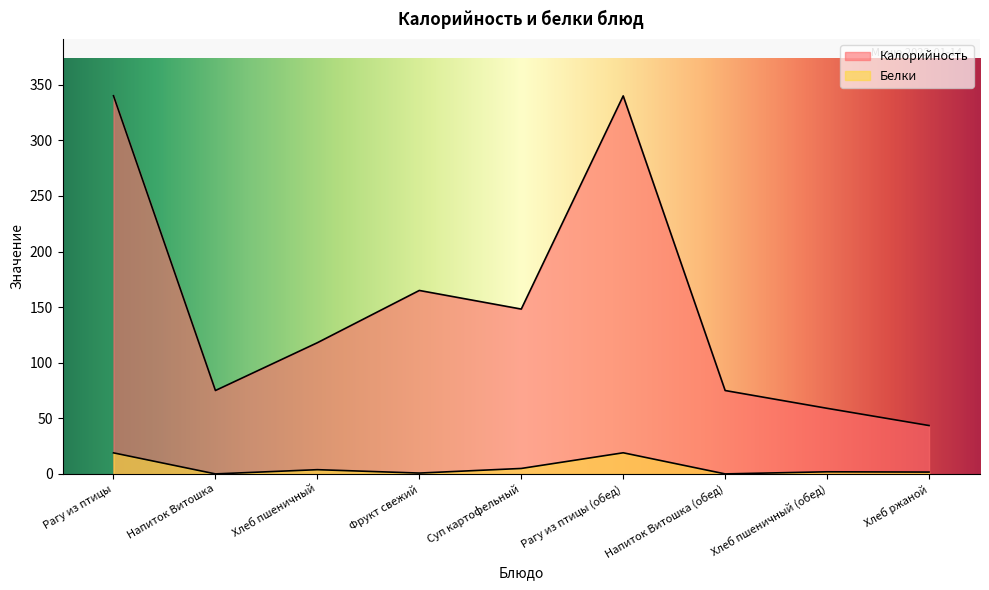

What are all the series names shown in the legend?

Калорийность, Белки